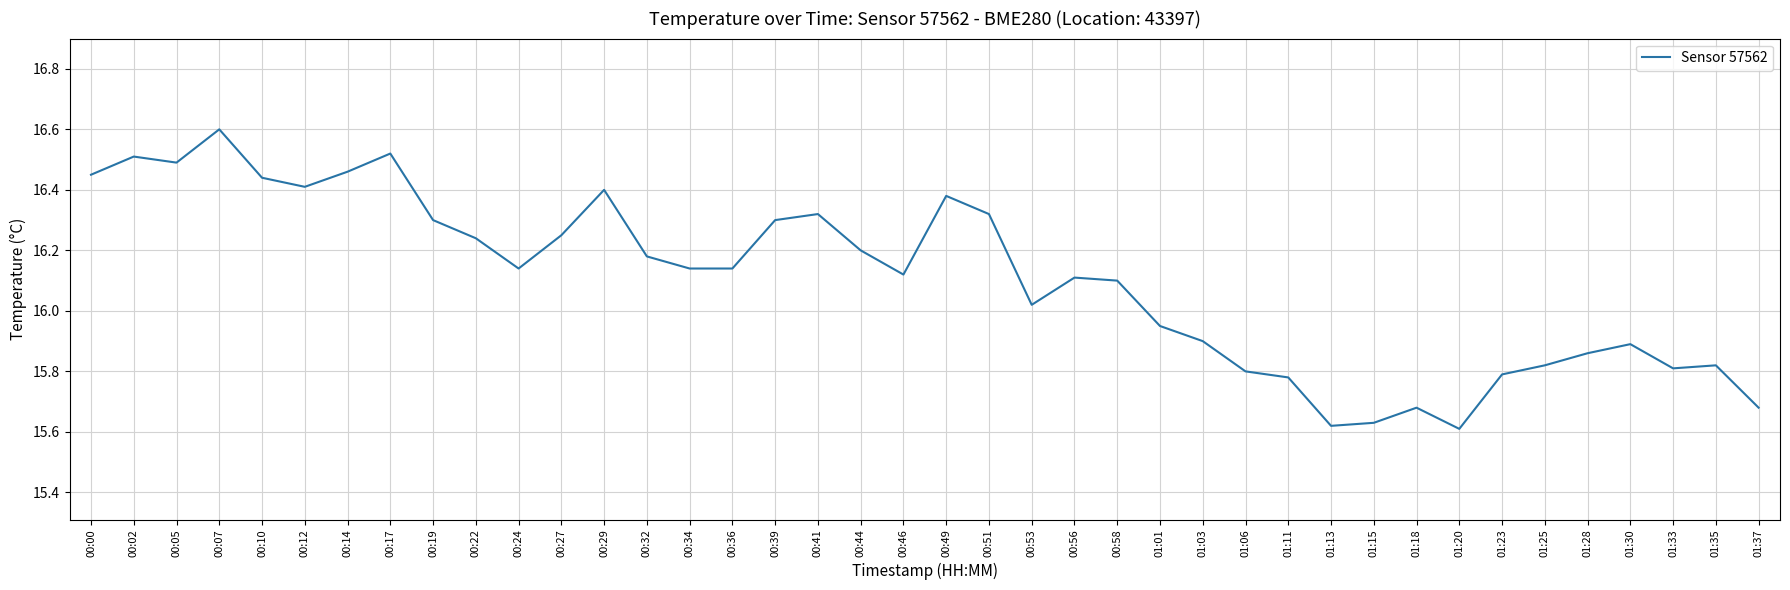

At which label does the data first exceed 16?

00:00